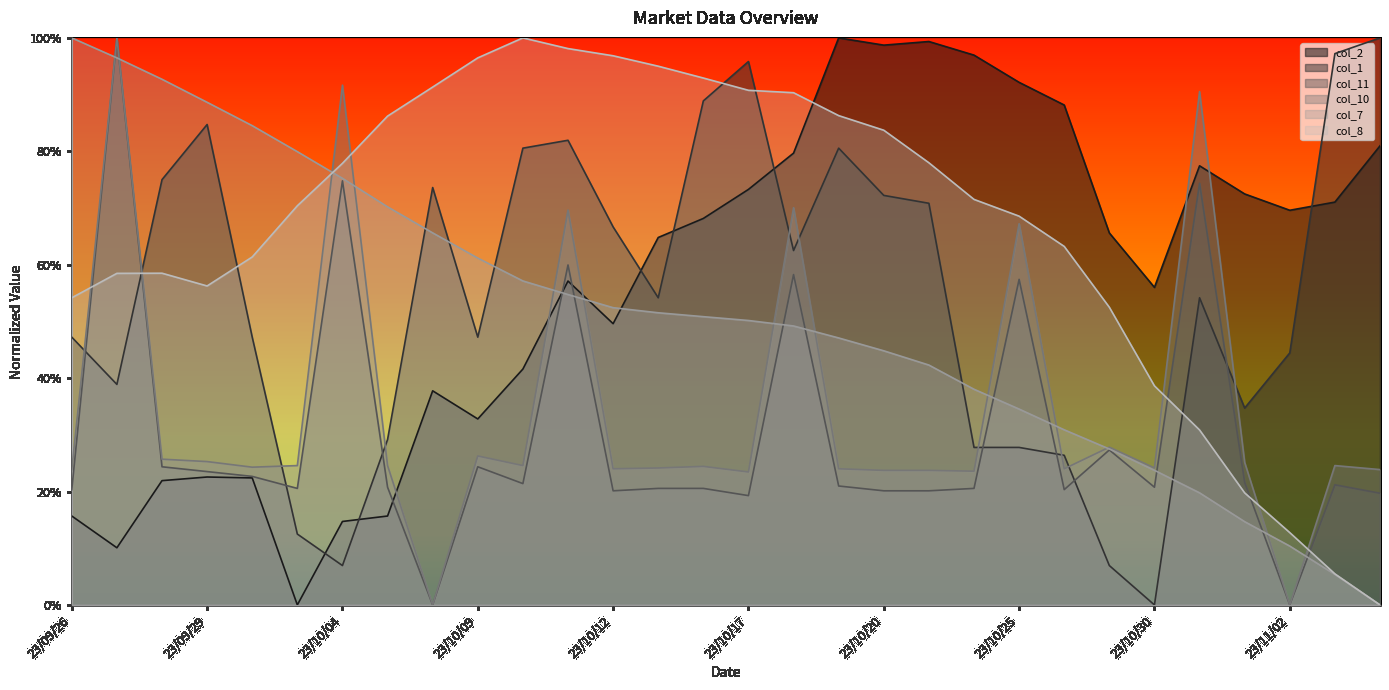

Between which two adjacent categories do col_8 and col_7 first intersect?

23/10/03 and 23/10/04